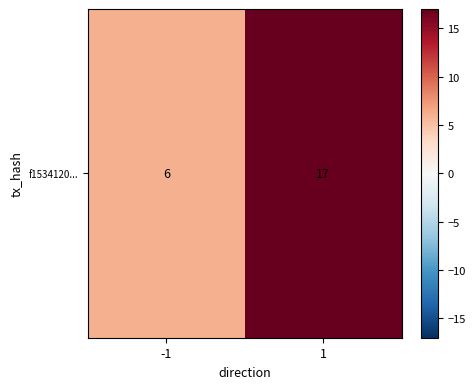

At which category does the chart reach its peak across all series?

1